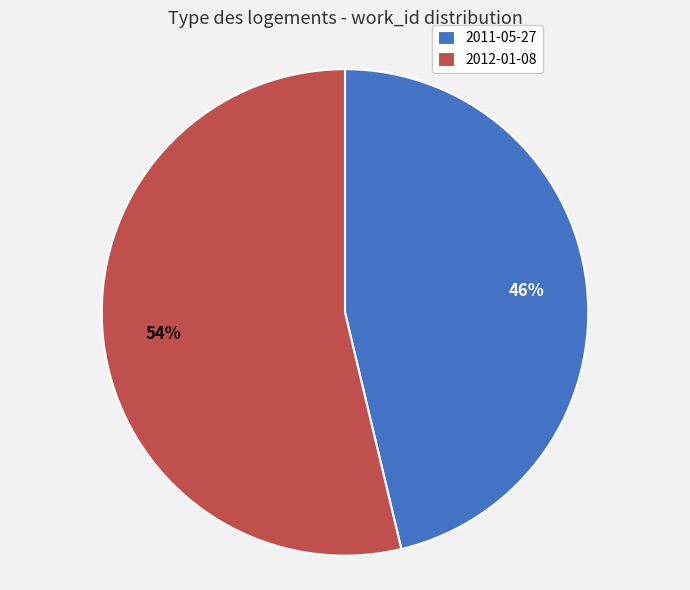

Rank the categories by value from highest to lowest.

2012-01-08, 2011-05-27